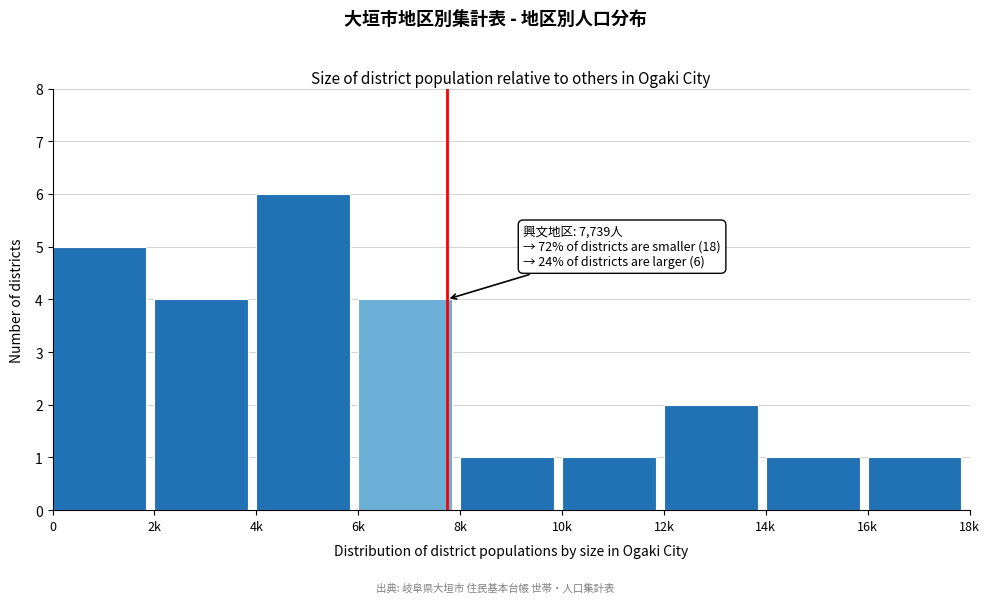

Reading right to left, transcribe all the data shown in this chart.

1	1	2	1	1	4	6	4	5